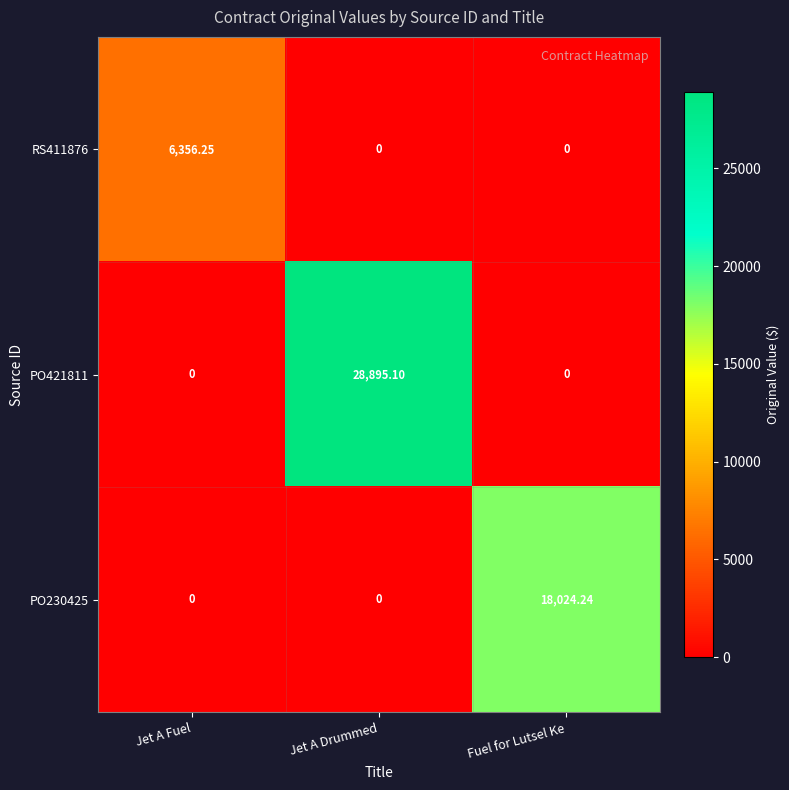

Which series changed the most between Jet A Fuel and Fuel for Lutsel Ke?

PO230425